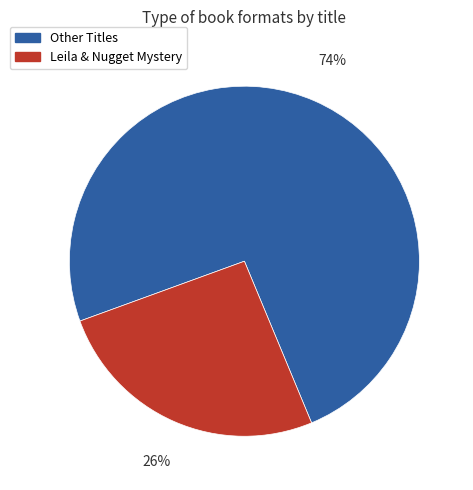

Do Leila & Nugget Mystery and Other Titles together represent more than half of the pie?

Yes